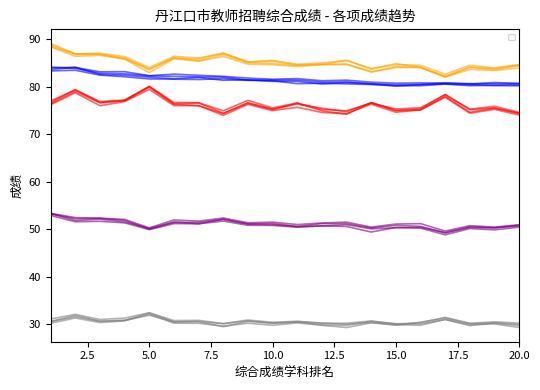

What is the highest value of the 初中语文-综合成绩 series?

84.1